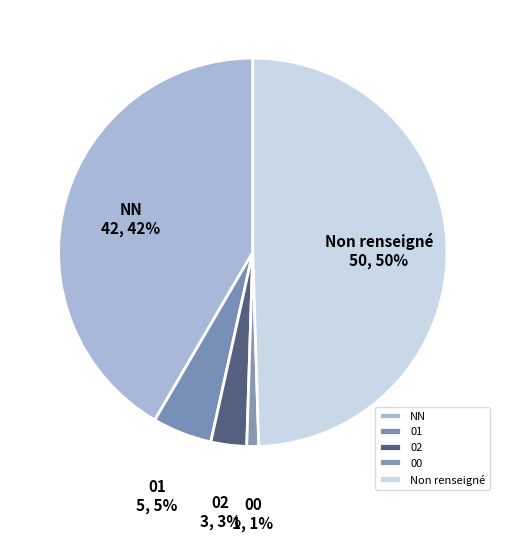

To the nearest percent, what is the average slice percentage?

20%